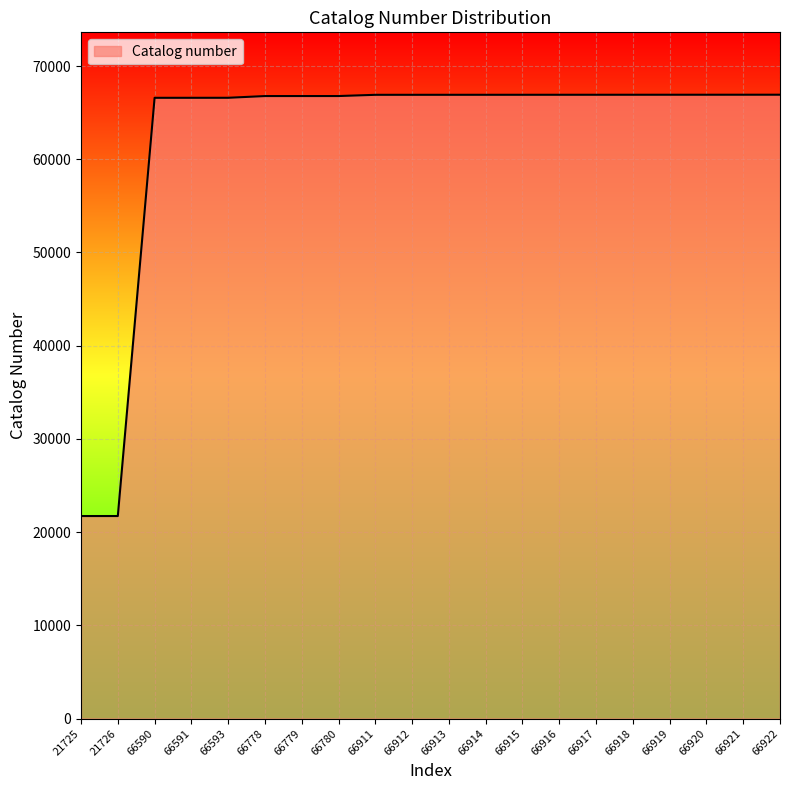

What is the ratio of the value at 66916 to the value at 66920?

1.0